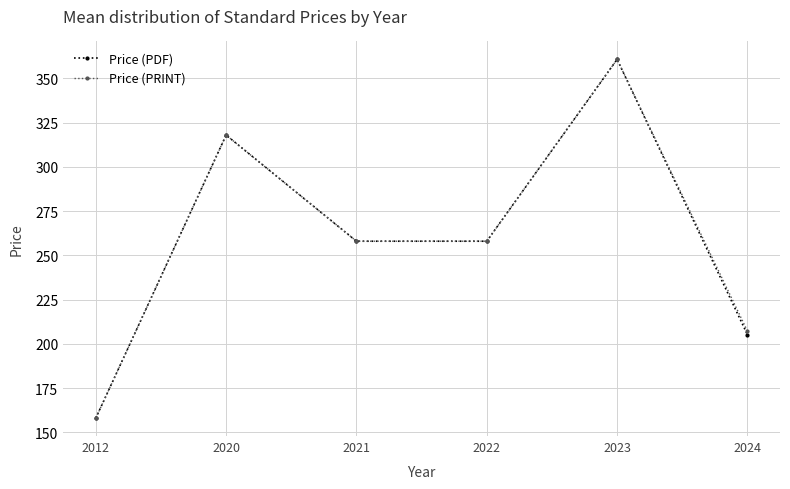

Which category has the lowest value in the Price (PDF) series?

2012